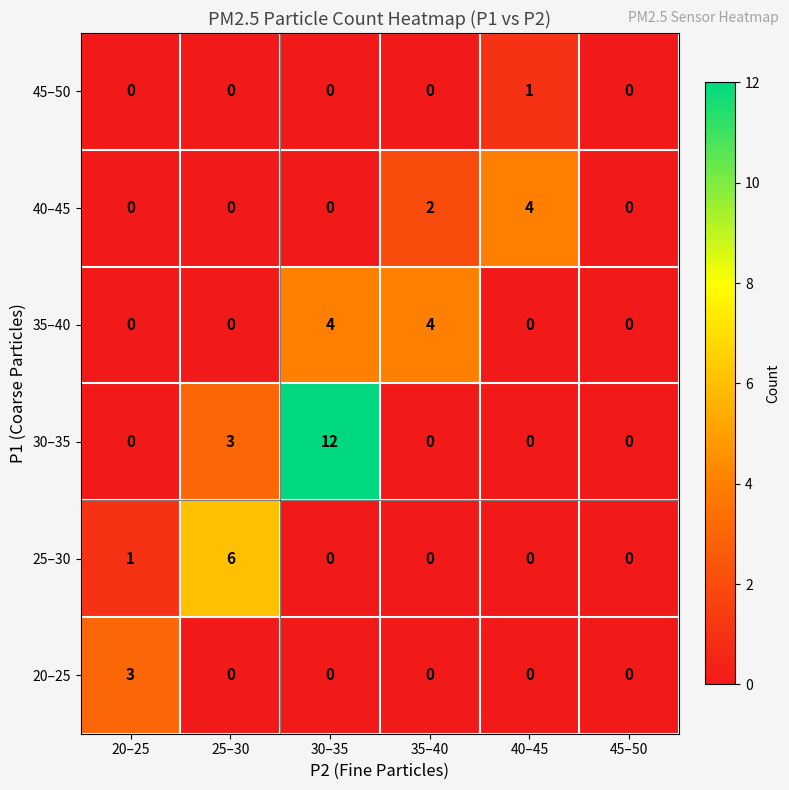

What is the sum of all 20–25 values?

3